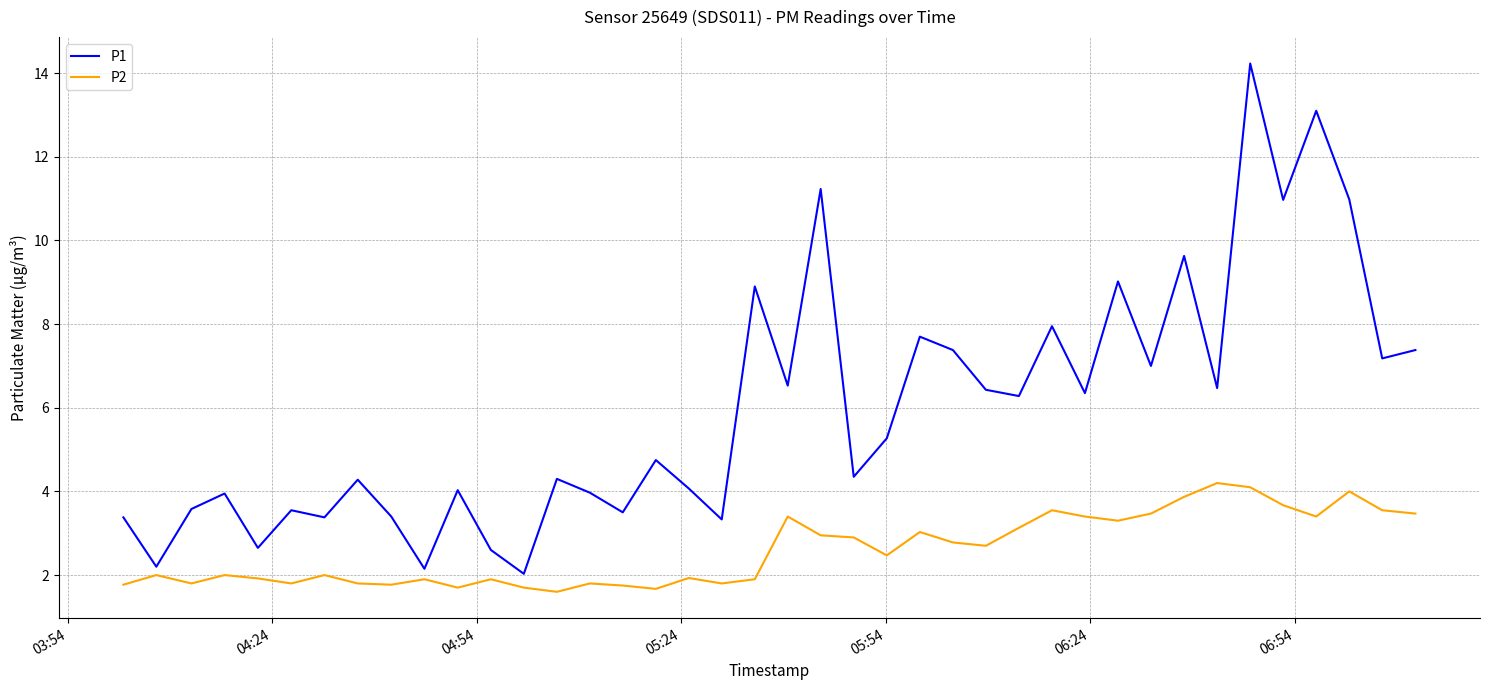

Which series has the largest total across all categories?

P1